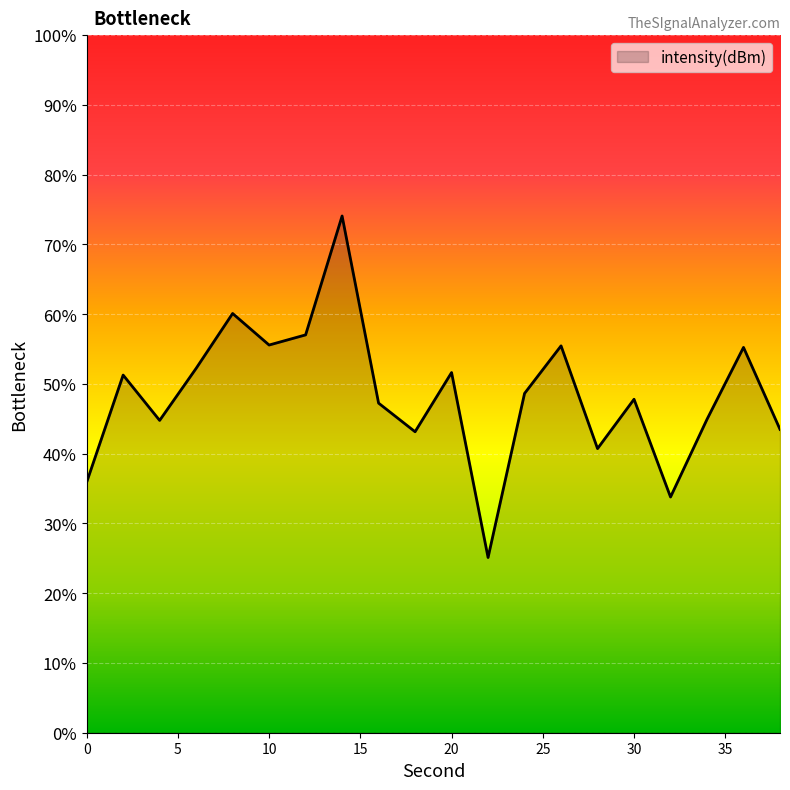

How many points are lower than both their immediate neighbors (excluding endpoints)?

6